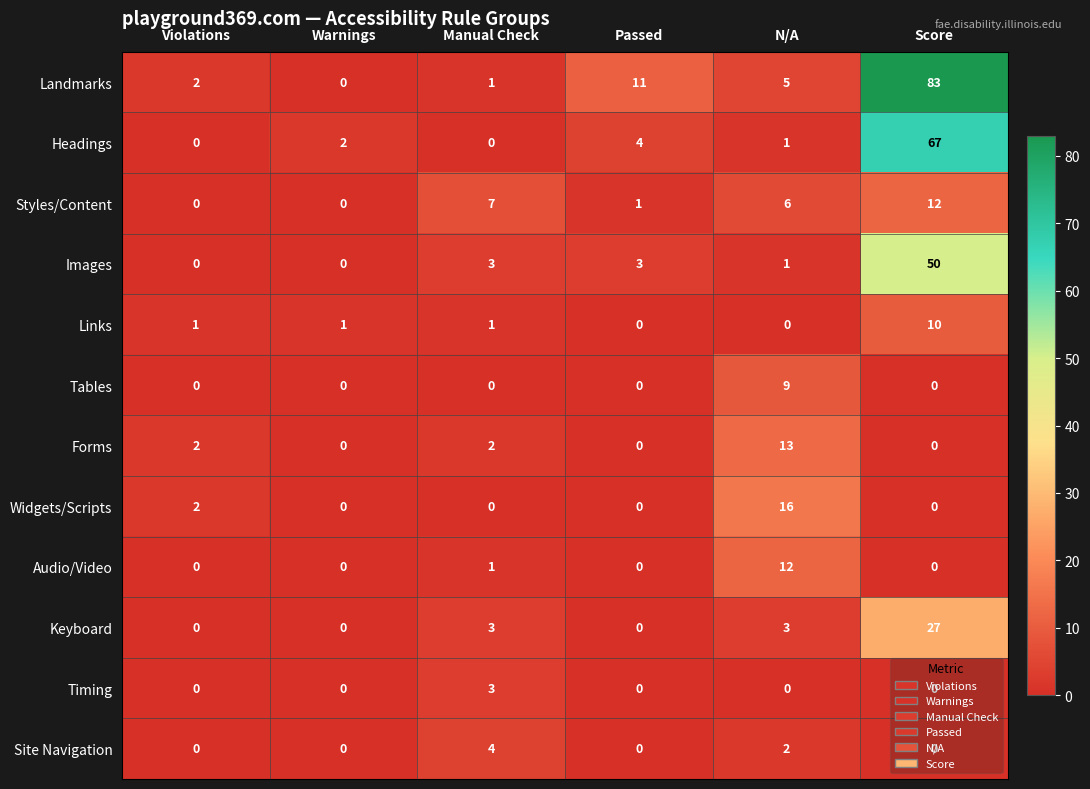

At which category is the sum across all series the highest?

Score